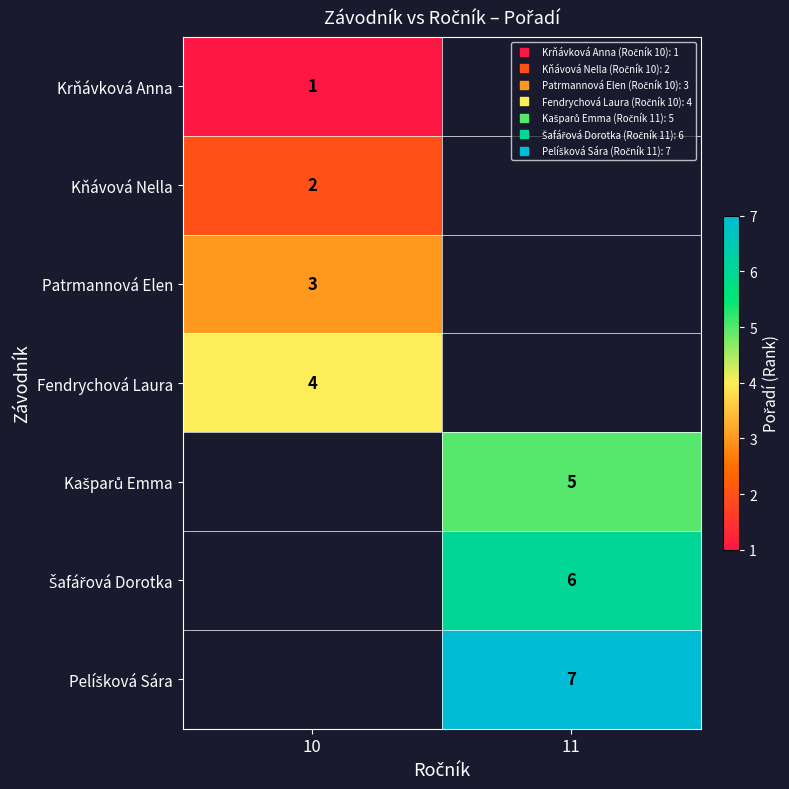

Is the value of Krňávková Anna at 10 greater than the value of Patrmannová Elen at 11?

No